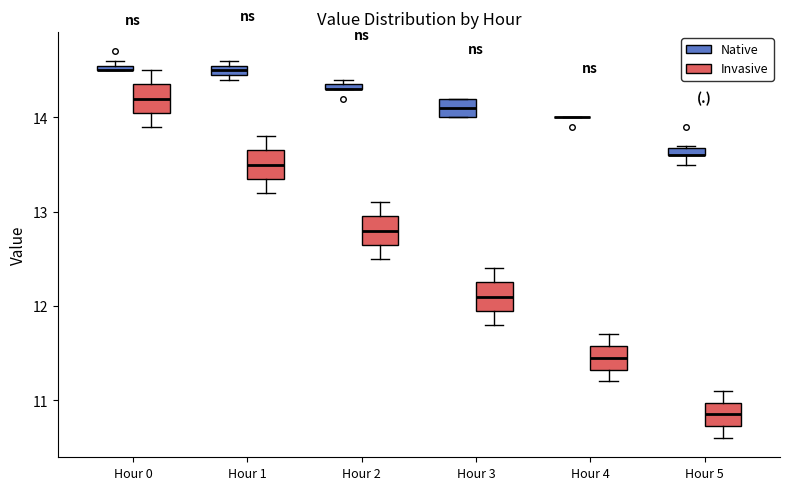

Where is the upper edge of the box for Hour 3 (Native) on the y-axis? The values are not printed on the chart, so give them approximately, as read against the axis.

14.2